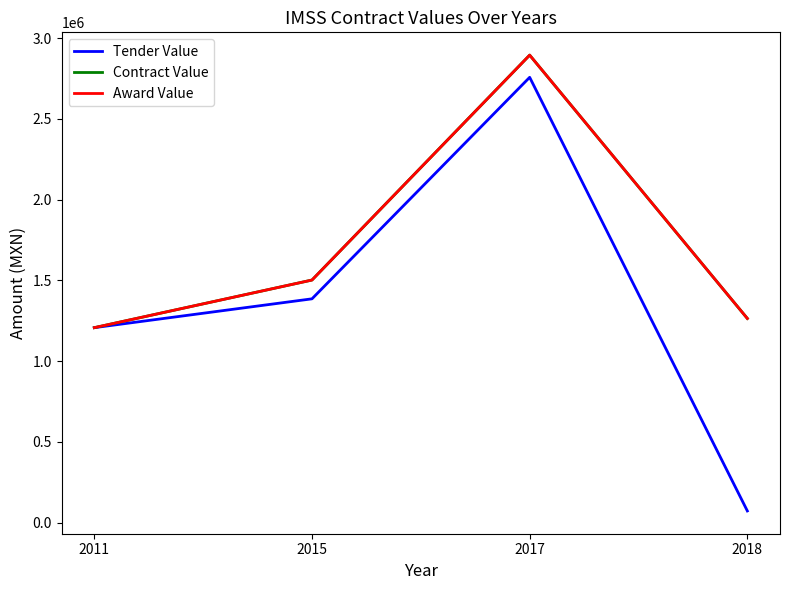

Which series has the widest spread of values?

Tender Value